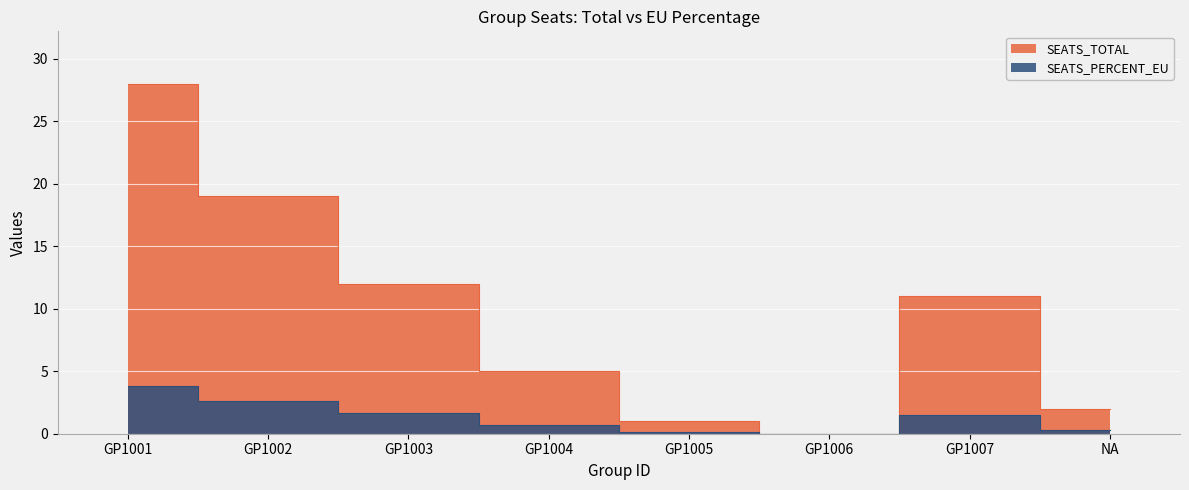

At which label does SEATS_PERCENT_EU first exceed 1?

GP1001